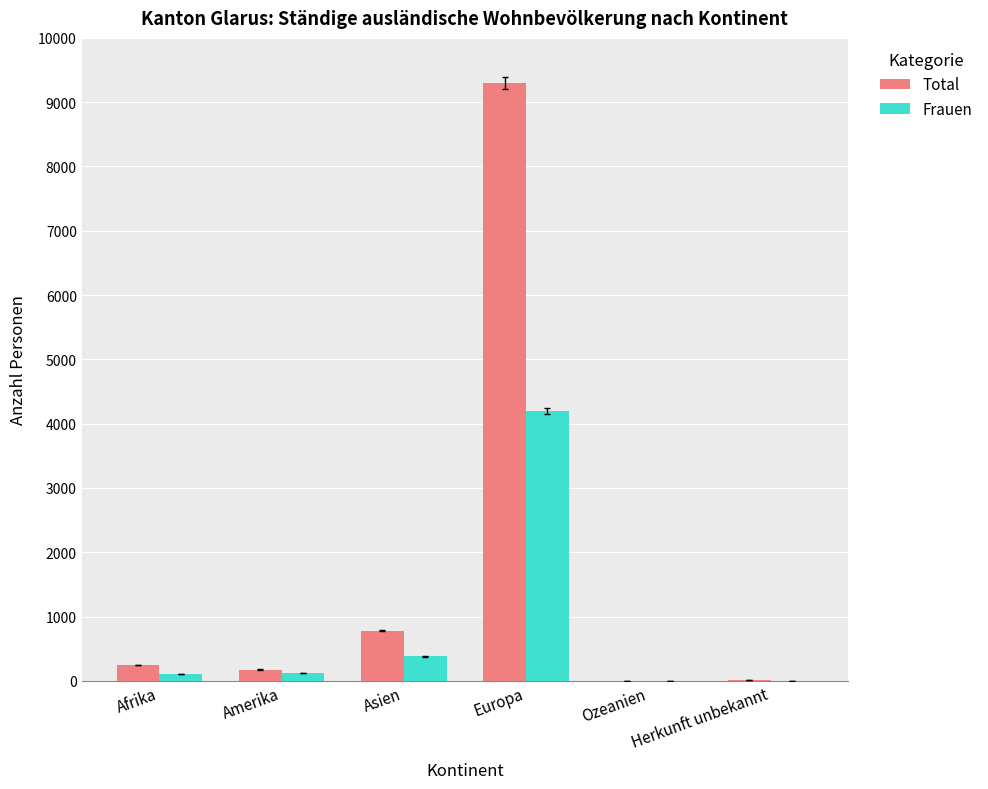

Which series changed the most between Asien and Herkunft unbekannt?

Total